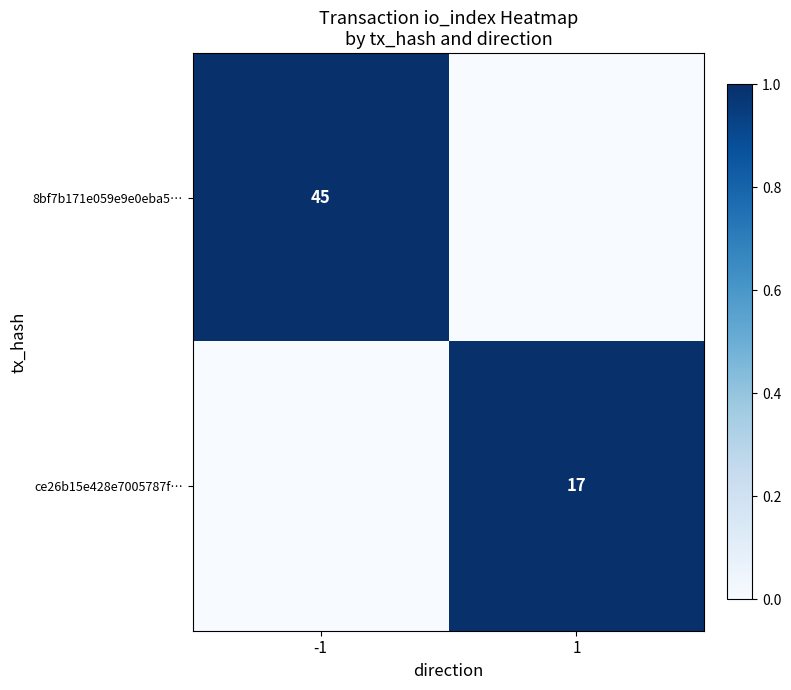

At how many categories does at least one series exceed 0?

2